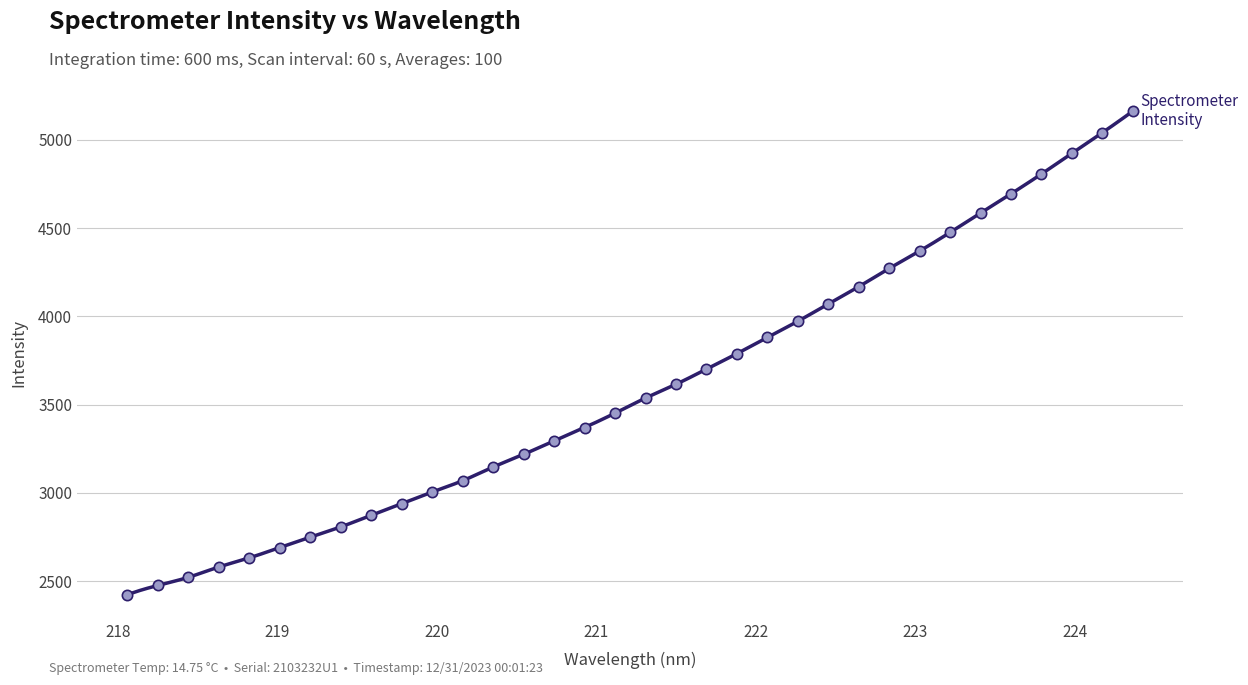

What is the ratio of the value at 219.2067 to the value at 220.1623?

0.9